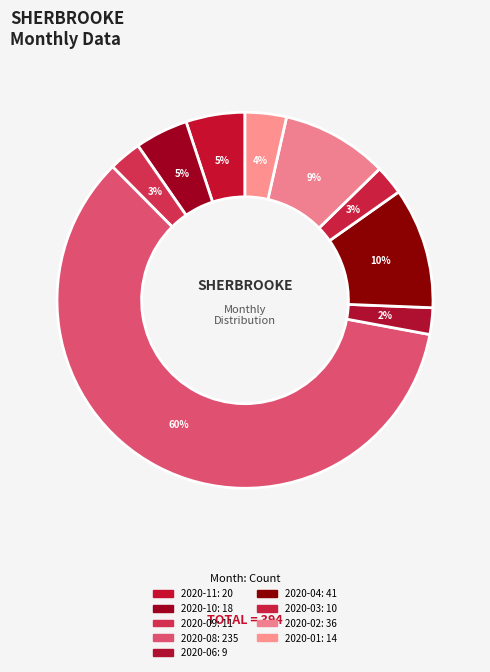

Count the number of slices in the pie.

9